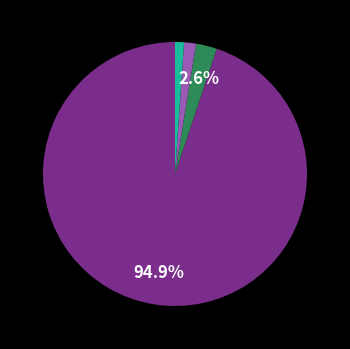

To the nearest percent, what is the average slice percentage?

25%